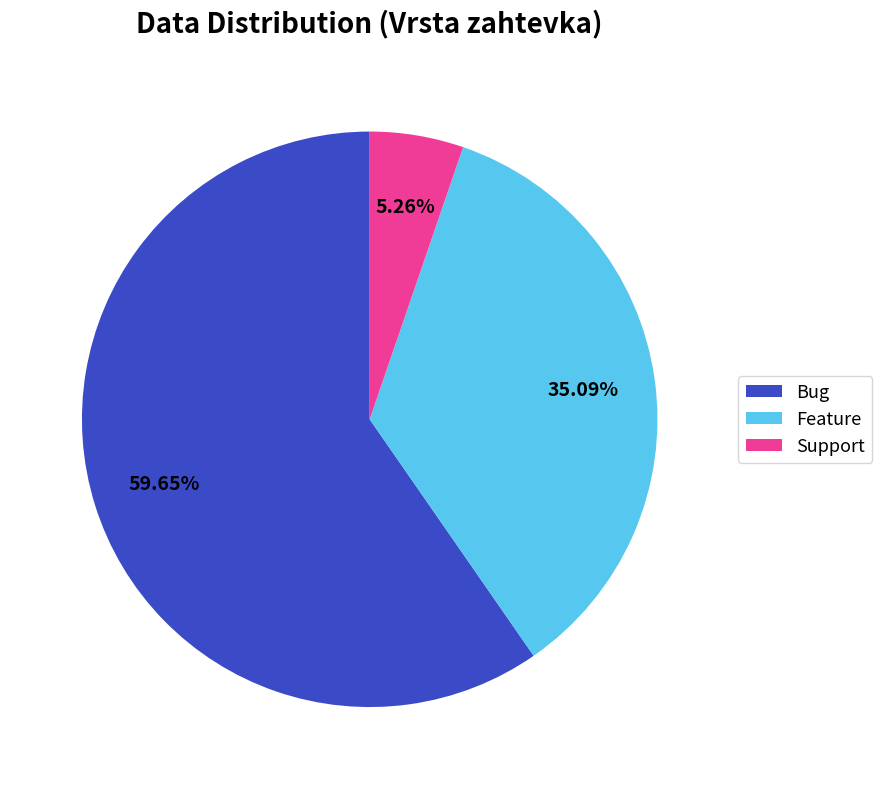

Between Feature and Support, which is larger?

Feature